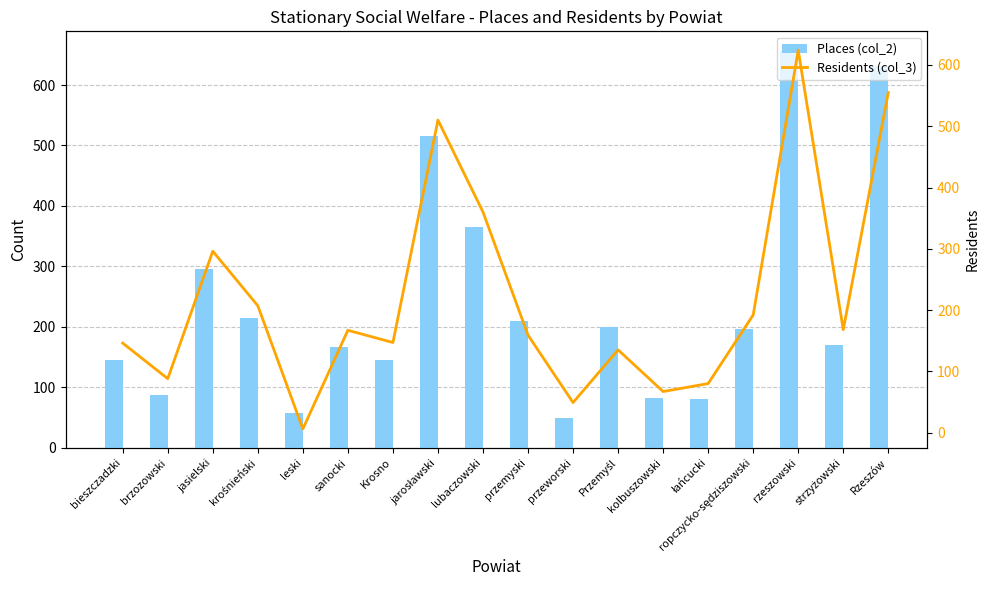

The Places (col_2) series shows 656 at rzeszowski. True or false?

True